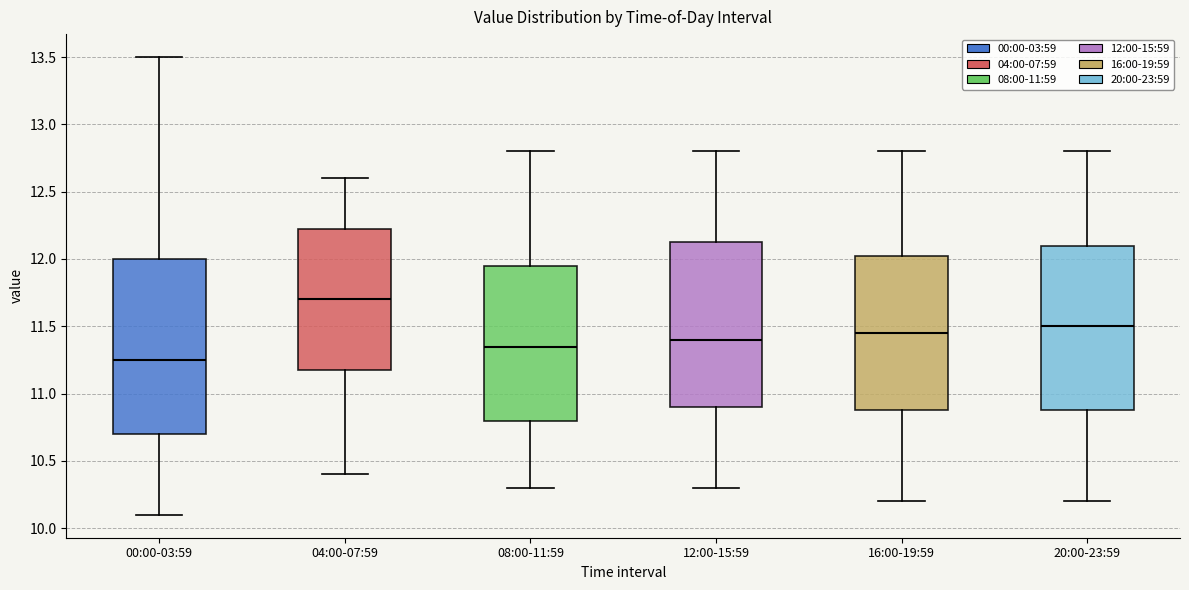

Which box is the tallest, from its lower edge to its upper edge?

00:00-03:59